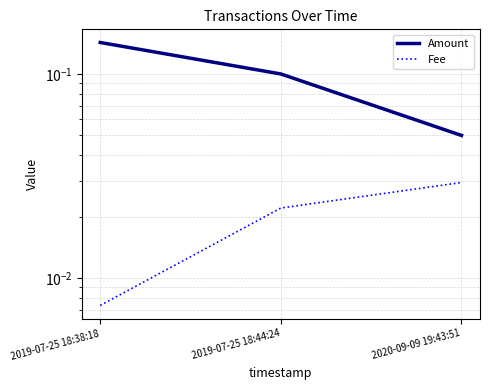

List the labels in order of Amount value, largest first.

2019-07-25 18:38:18, 2019-07-25 18:44:24, 2020-09-09 19:43:51